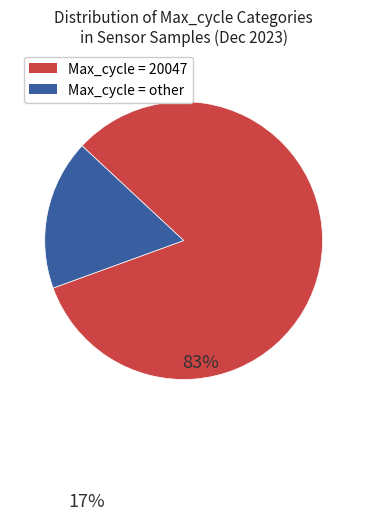

Does any single category account for the majority?

Yes